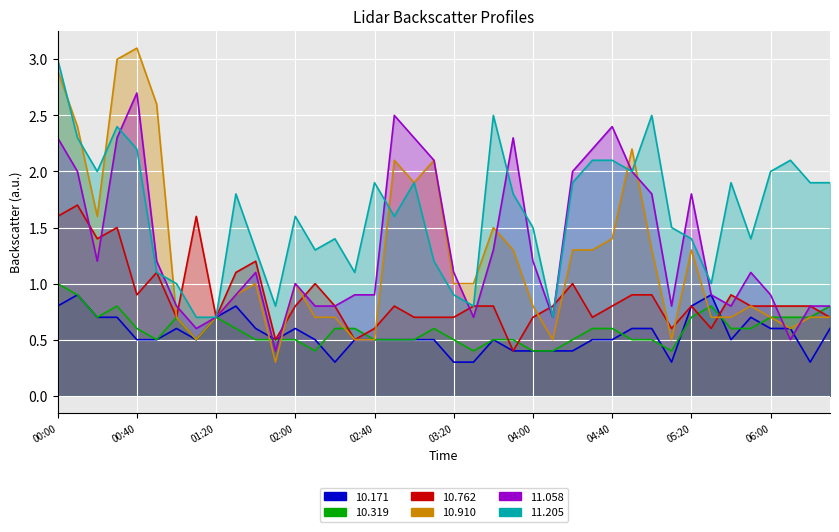

Where do  10.171 and  11.058 first cross each other?

01:40 and 01:50